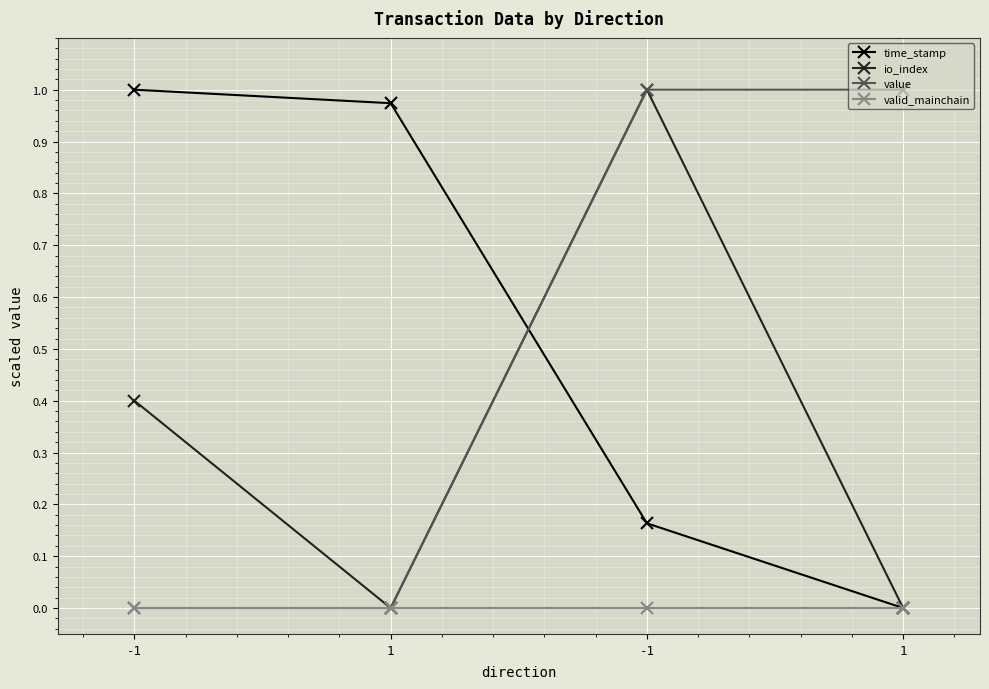

How many positive values does the time_stamp series have?

3